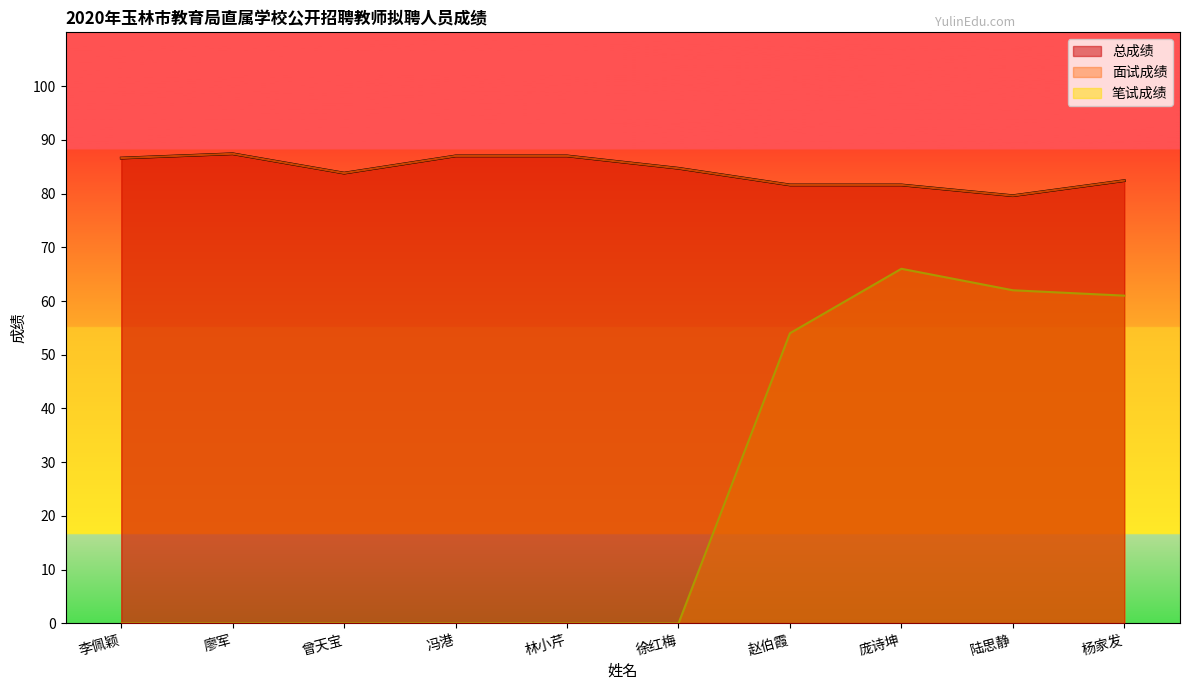

Which has a higher value, 曾天宝 or 李佩颖?

李佩颖